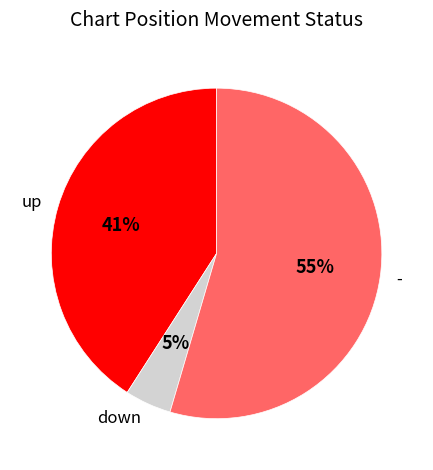

What is the largest slice in the pie chart?

-